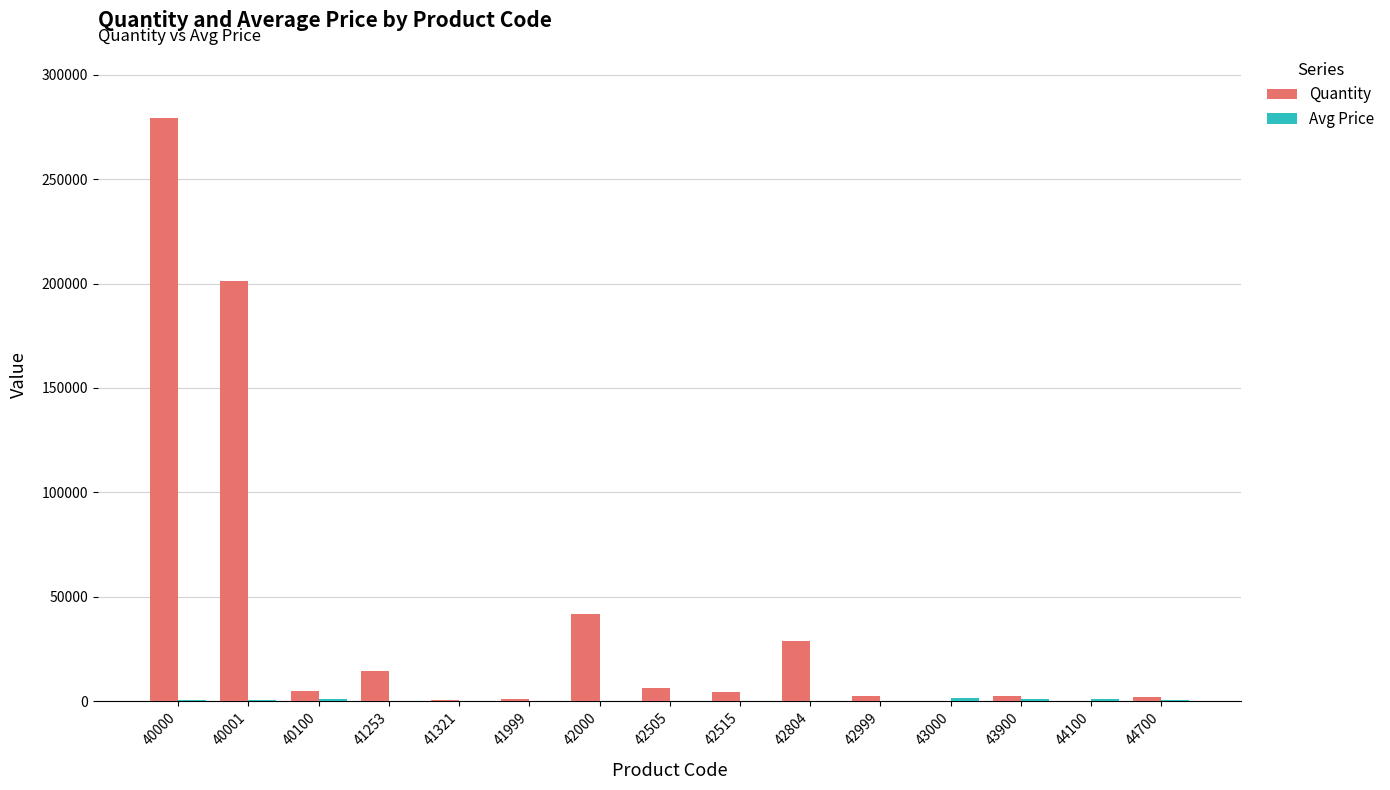

Where is Quantity nearest to the value 139690?

40001